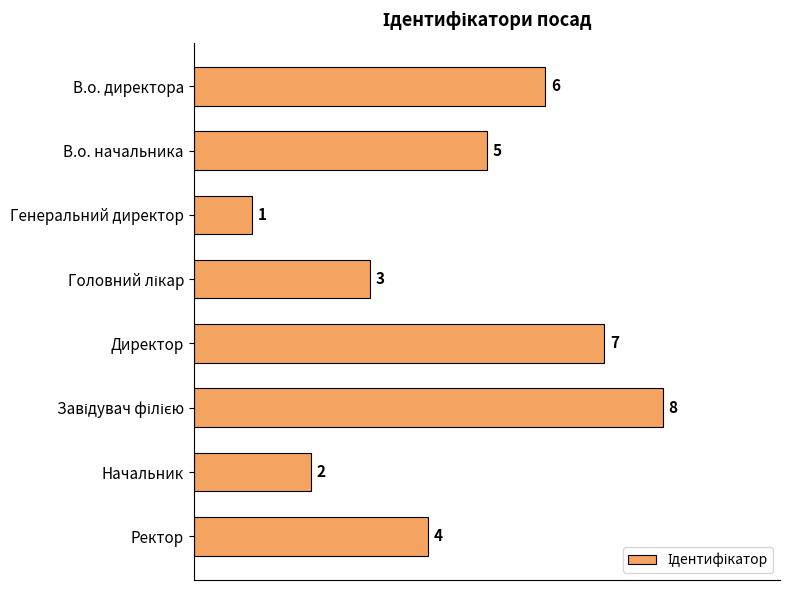

Reading top to bottom, what are all the values shown in this chart?

6	5	1	3	7	8	2	4